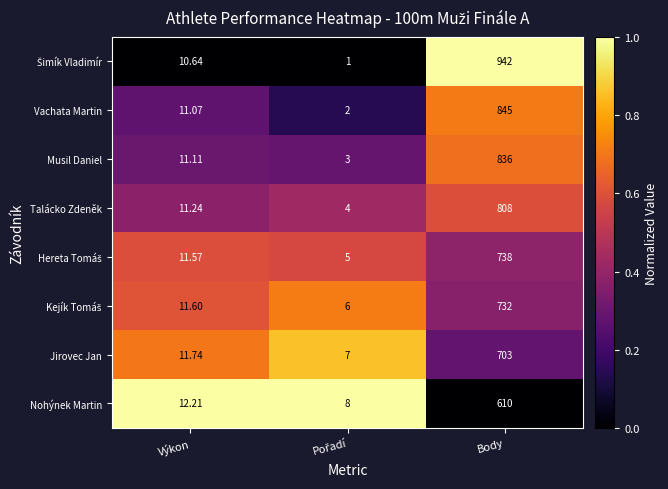

Is the value of Musil Daniel at Body greater than the value of Vachata Martin at Body?

No